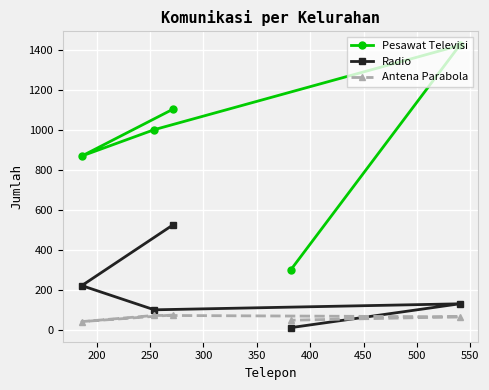

What are all the series names shown in the legend?

Pesawat Televisi, Radio, Antena Parabola